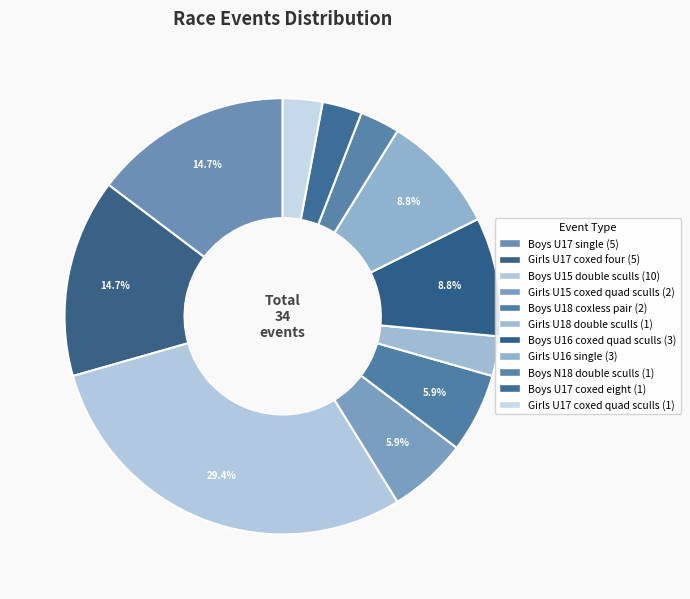

Combined, what portion of the pie is Boys U17 coxed eight and Girls U17 coxed four?

17.6%